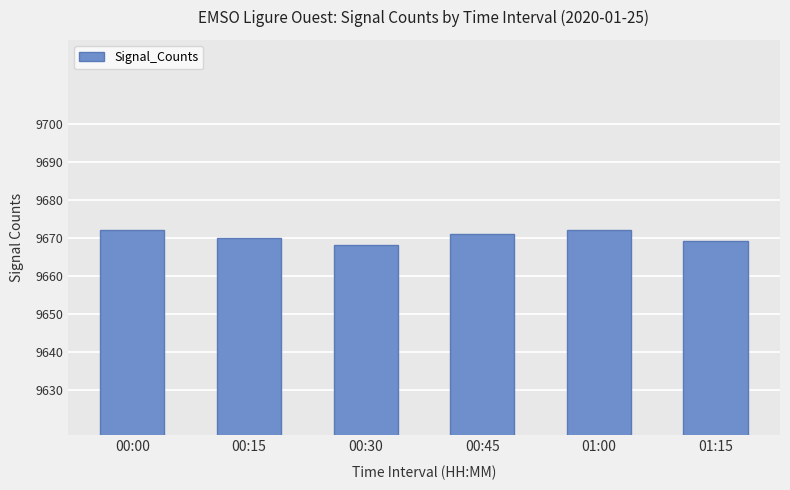

What position from the right is 01:15?

1